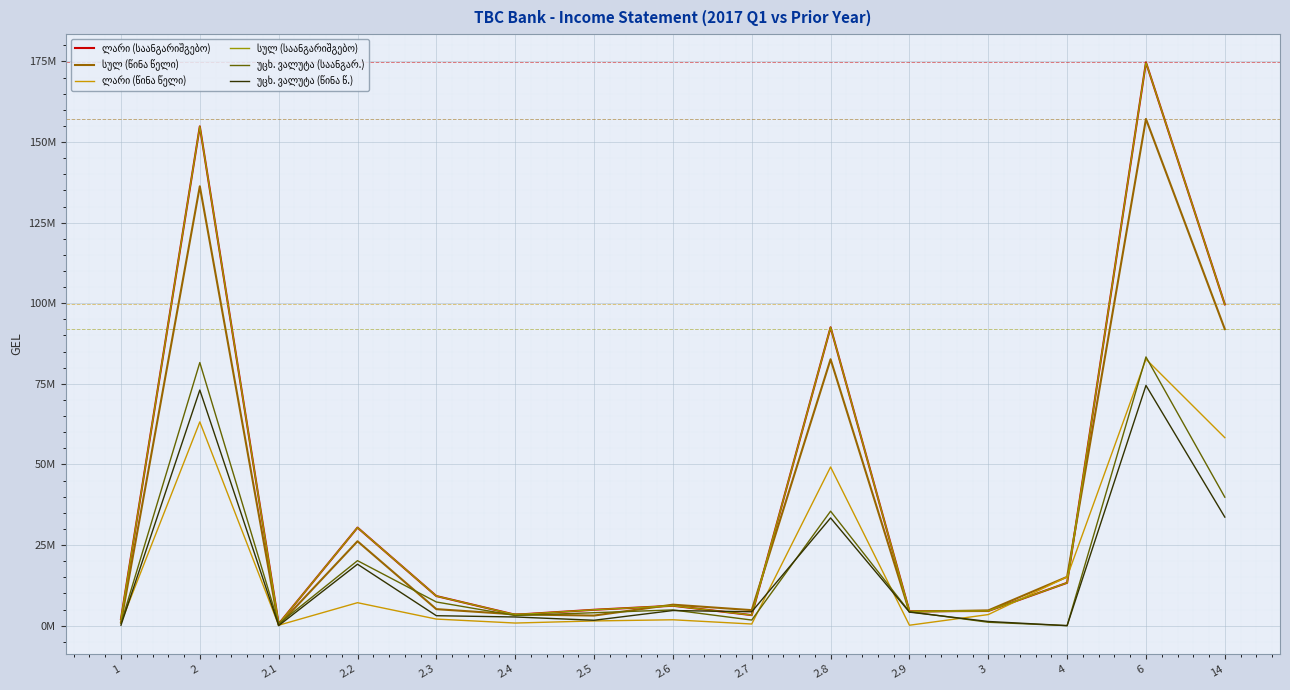

Is the value of ლარი (საანგარიშგებო) at 4 greater than the value of სულ (წინა წელი) at 2.8?

No